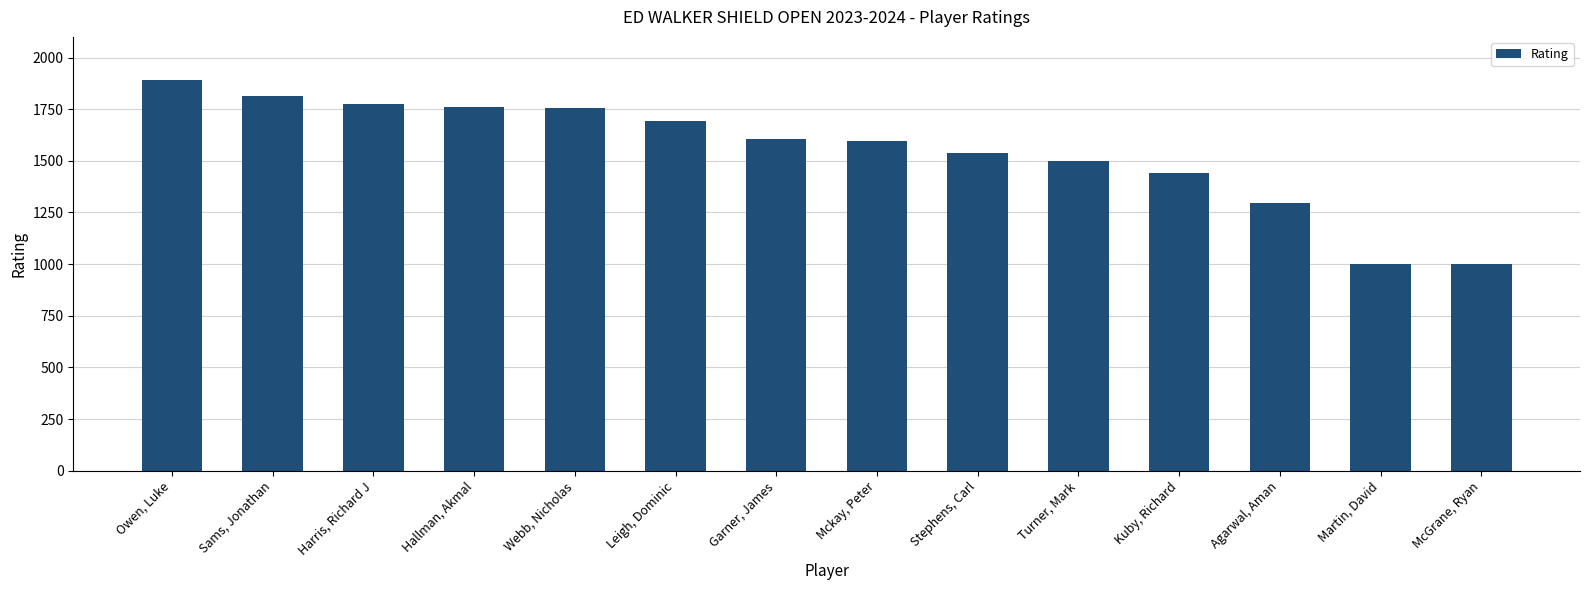

What is the sum of all values?

21657